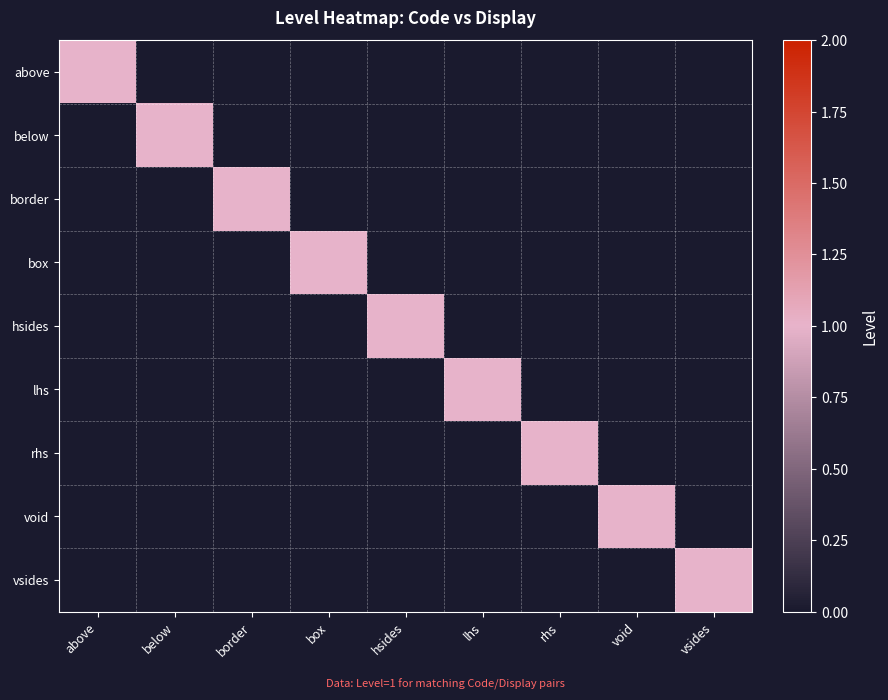

Reading left to right, transcribe all the data shown in this chart.

above: above=1	below=0	border=0	box=0	hsides=0	lhs=0	rhs=0	void=0	vsides=0
below: above=0	below=1	border=0	box=0	hsides=0	lhs=0	rhs=0	void=0	vsides=0
border: above=0	below=0	border=1	box=0	hsides=0	lhs=0	rhs=0	void=0	vsides=0
box: above=0	below=0	border=0	box=1	hsides=0	lhs=0	rhs=0	void=0	vsides=0
hsides: above=0	below=0	border=0	box=0	hsides=1	lhs=0	rhs=0	void=0	vsides=0
lhs: above=0	below=0	border=0	box=0	hsides=0	lhs=1	rhs=0	void=0	vsides=0
rhs: above=0	below=0	border=0	box=0	hsides=0	lhs=0	rhs=1	void=0	vsides=0
void: above=0	below=0	border=0	box=0	hsides=0	lhs=0	rhs=0	void=1	vsides=0
vsides: above=0	below=0	border=0	box=0	hsides=0	lhs=0	rhs=0	void=0	vsides=1